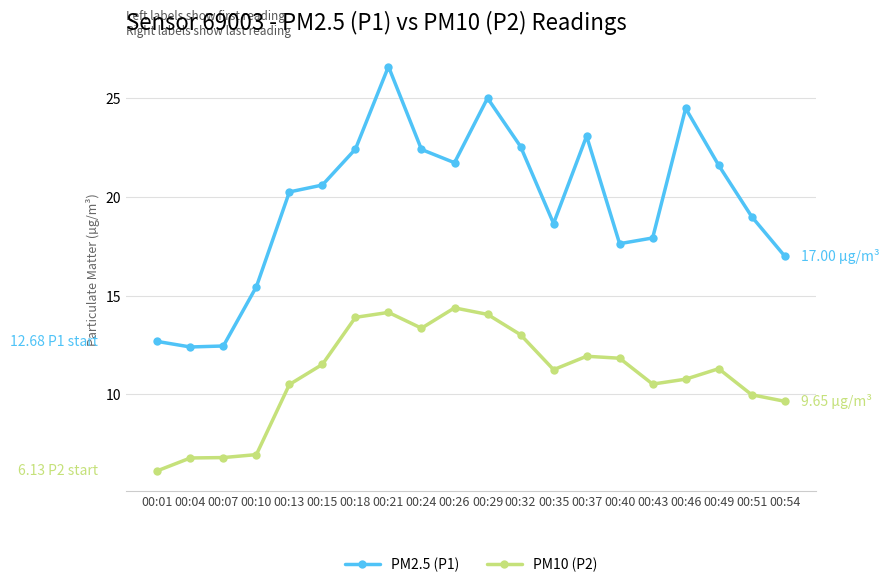

What is the difference between the highest and lowest values at 00:43?

7.4